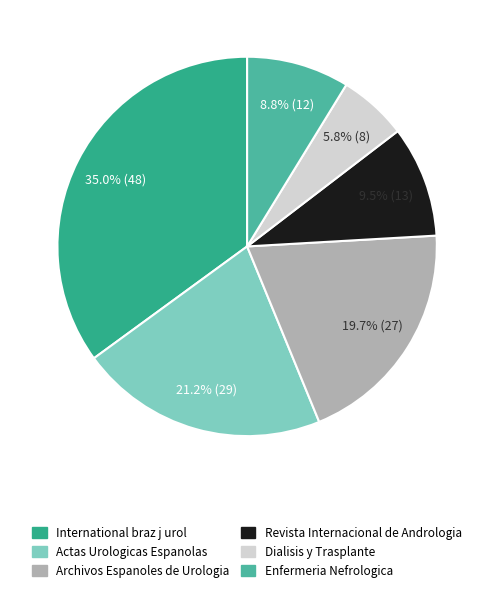

Is it true that Dialisis y Trasplante is 15% of the pie?

False